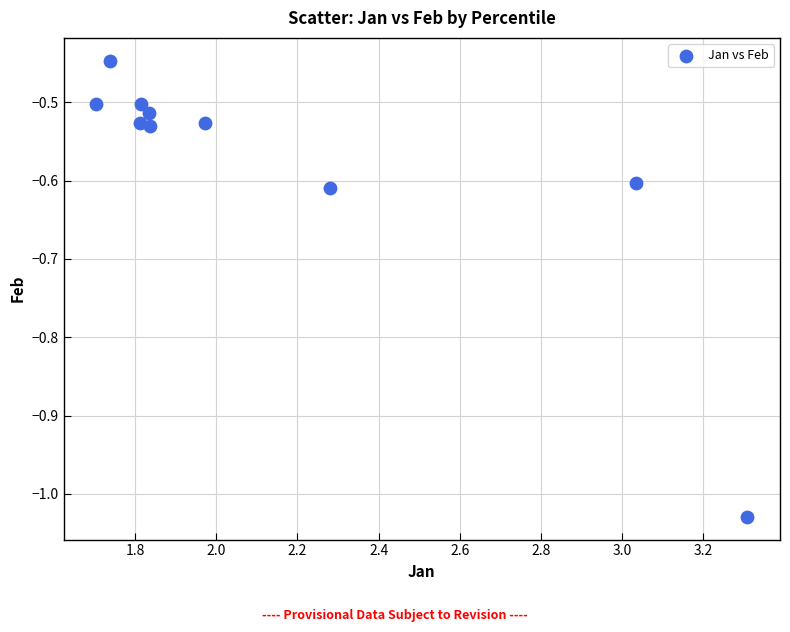

What is the average X value?

2.1